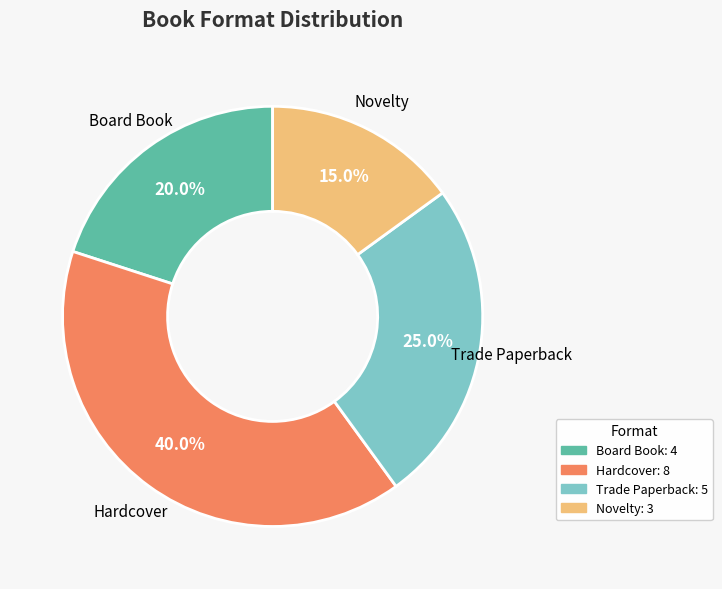

What percentage is the Trade Paperback slice, to the nearest percent?

25%